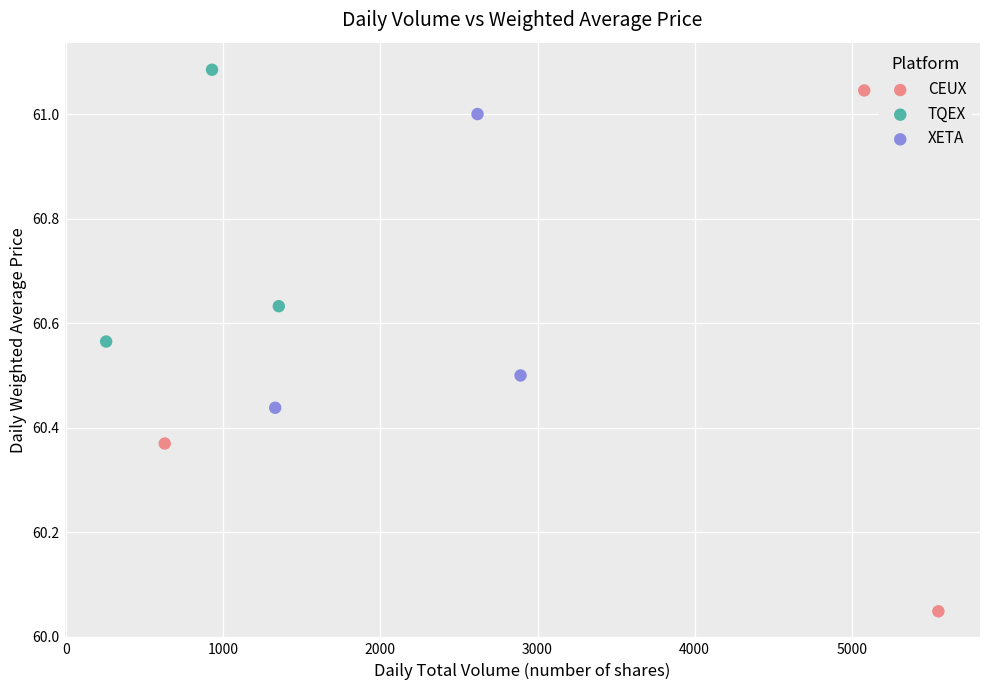

Which series contains the highest Y value?

TQEX